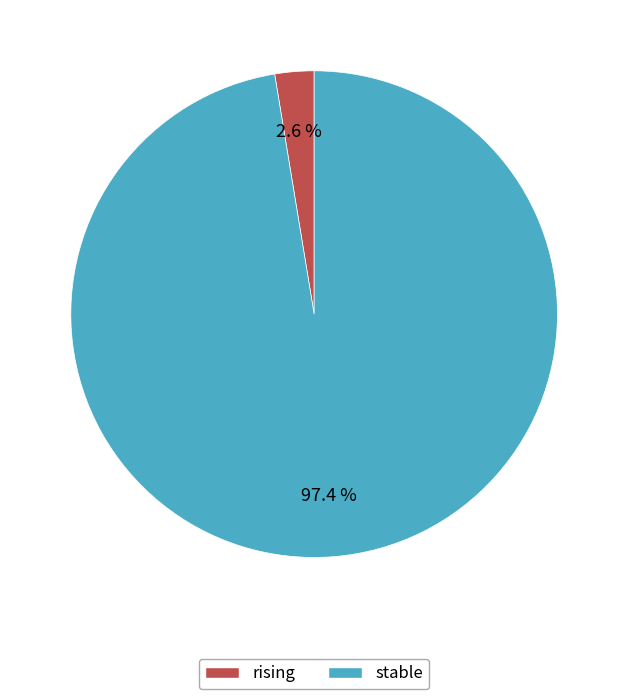

How many slices are in this pie chart?

2